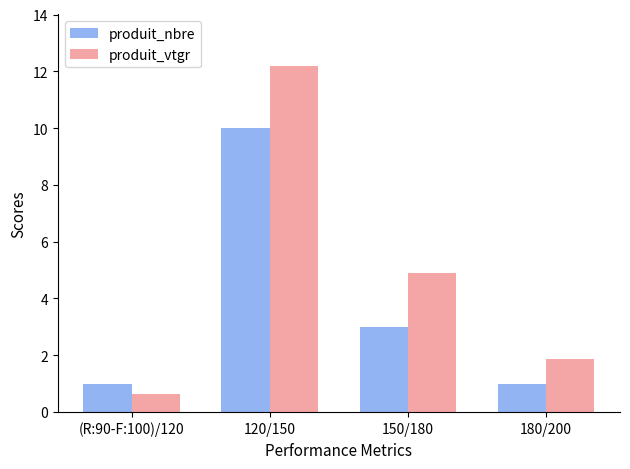

What are all the series names shown in the legend?

produit_nbre, produit_vtgr